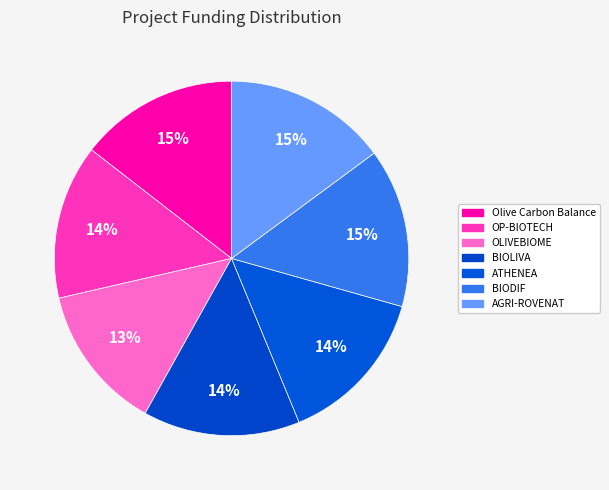

How many slices are in this pie chart?

7